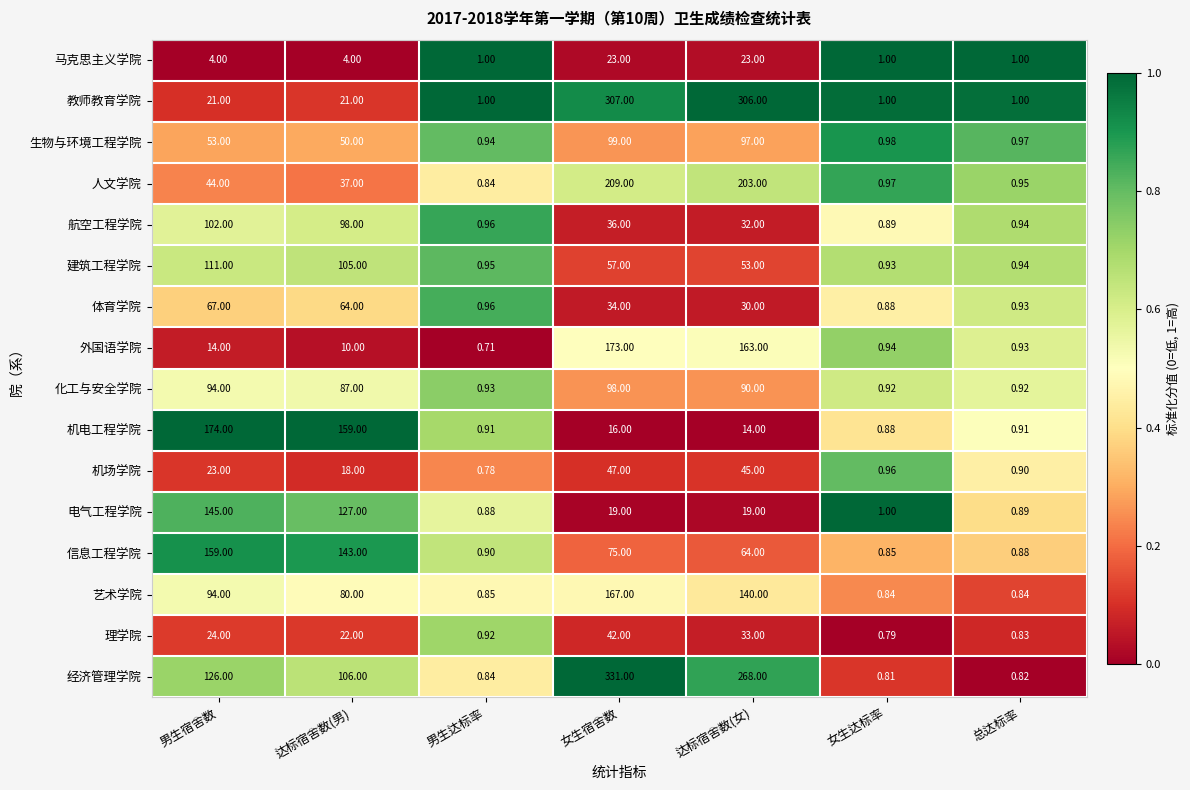

Which label corresponds to the largest value in the chart?

女生宿舍数